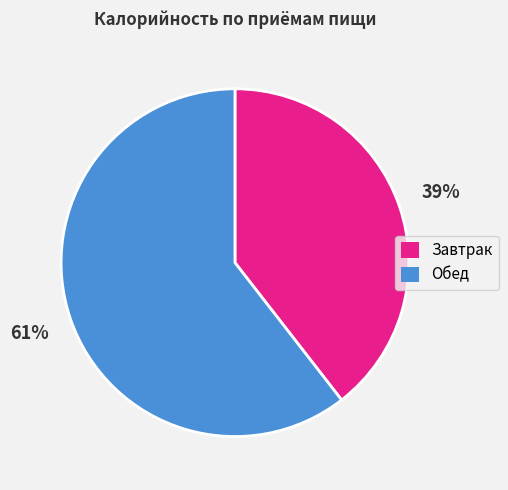

What is the largest slice in the pie chart?

Обед